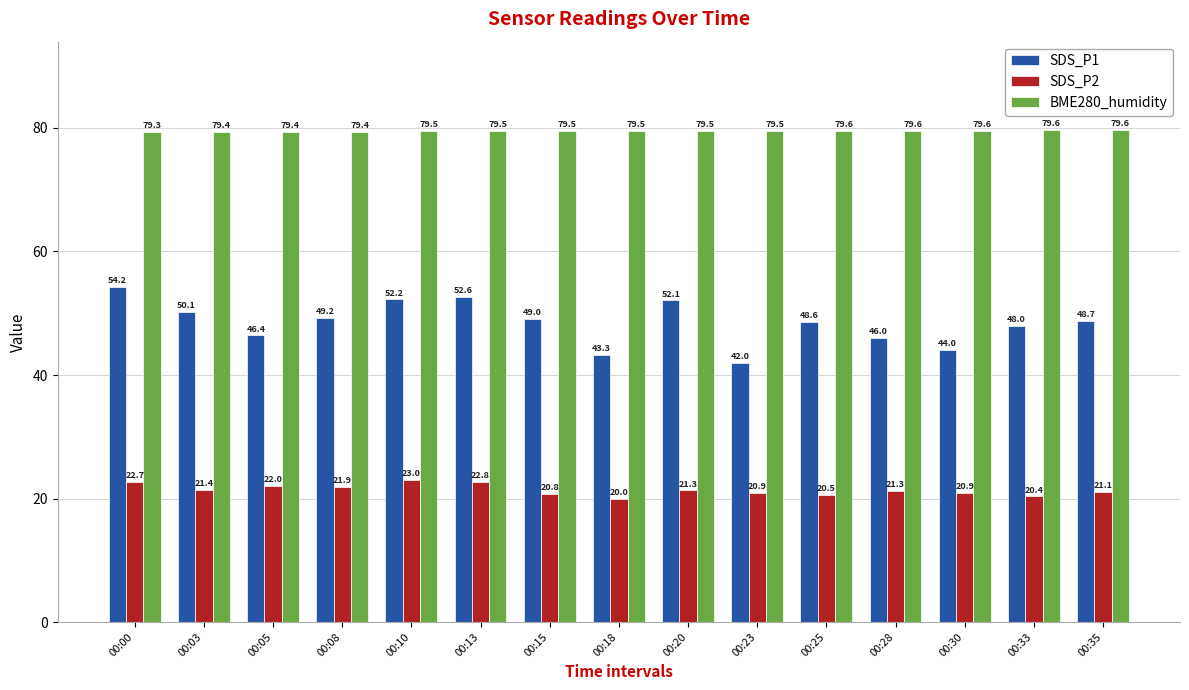

How many bars are there in each group?

3